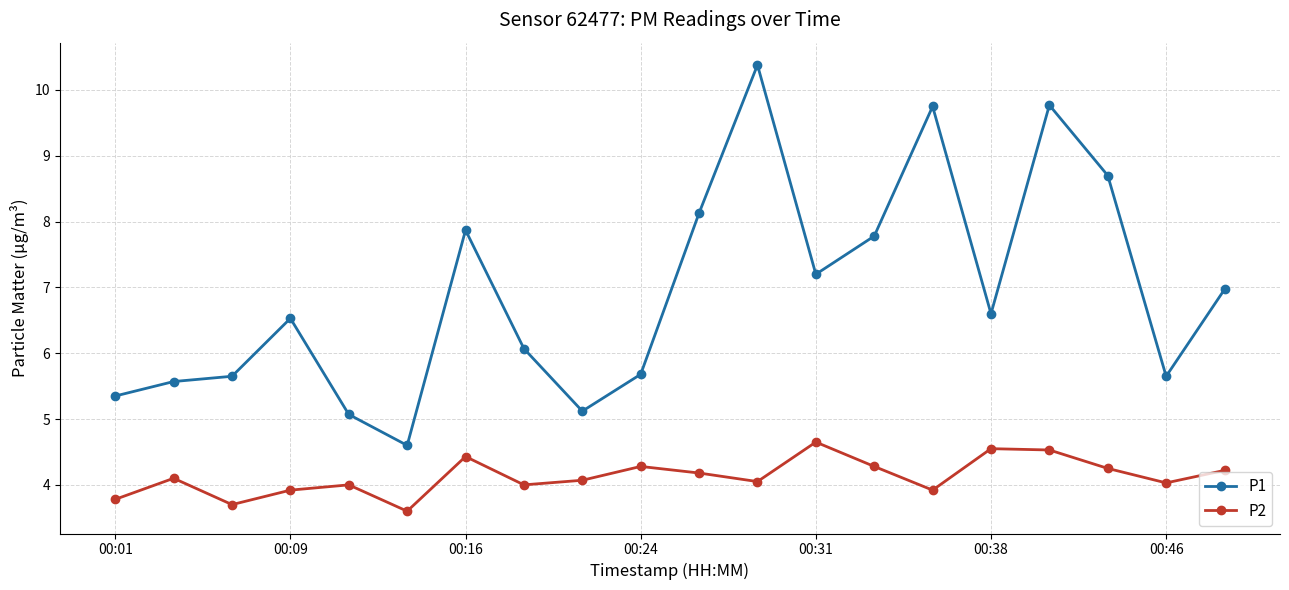

True or false: P1 and P2 cross at least once.

False